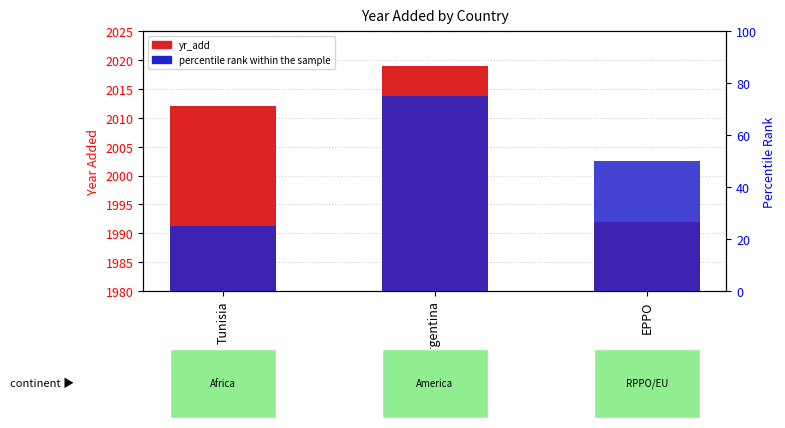

What is the label of the 2nd bar from the right?

Argentina